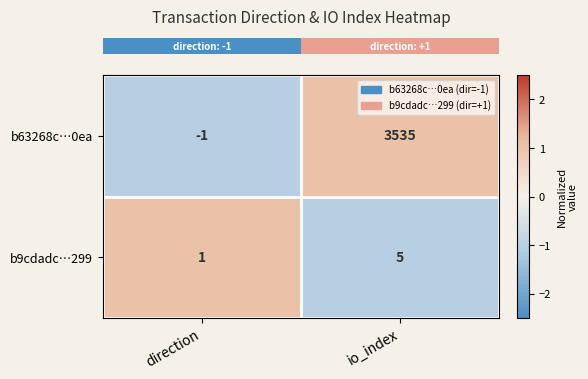

Which category has the lowest value across all series?

direction